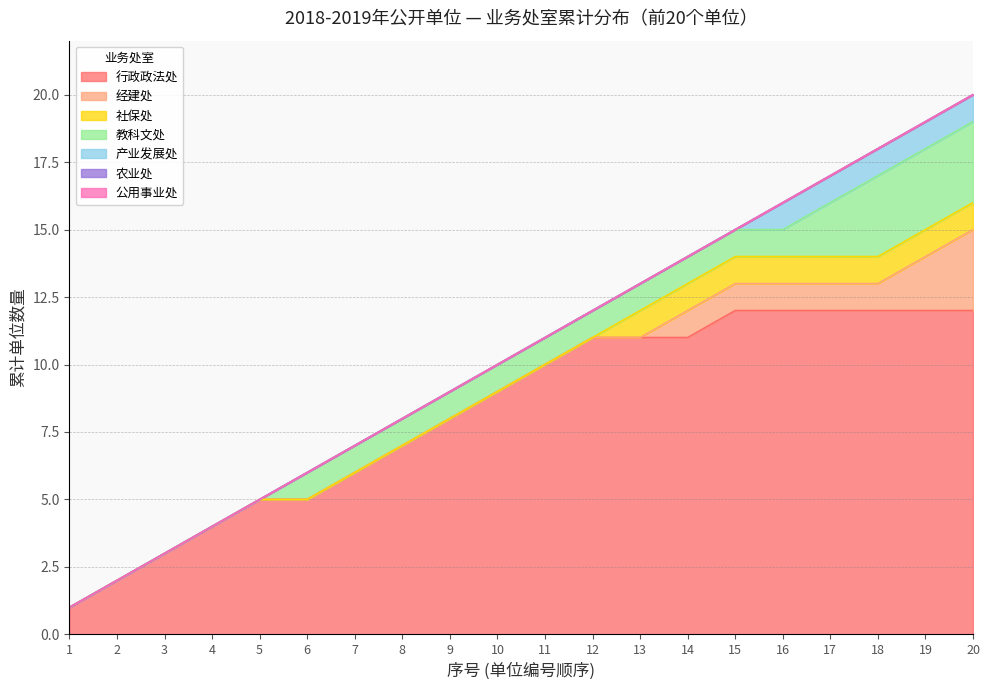

True or false: the data shows 10 at 10.

True